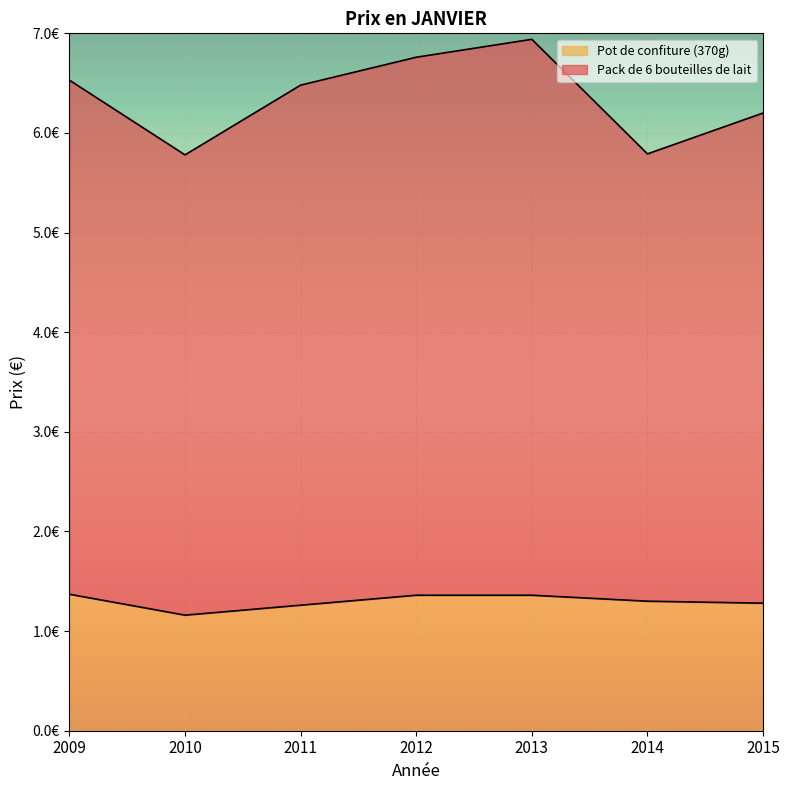

The value of Pot de confiture (370g) at 2009 is 1.4. True or false?

True